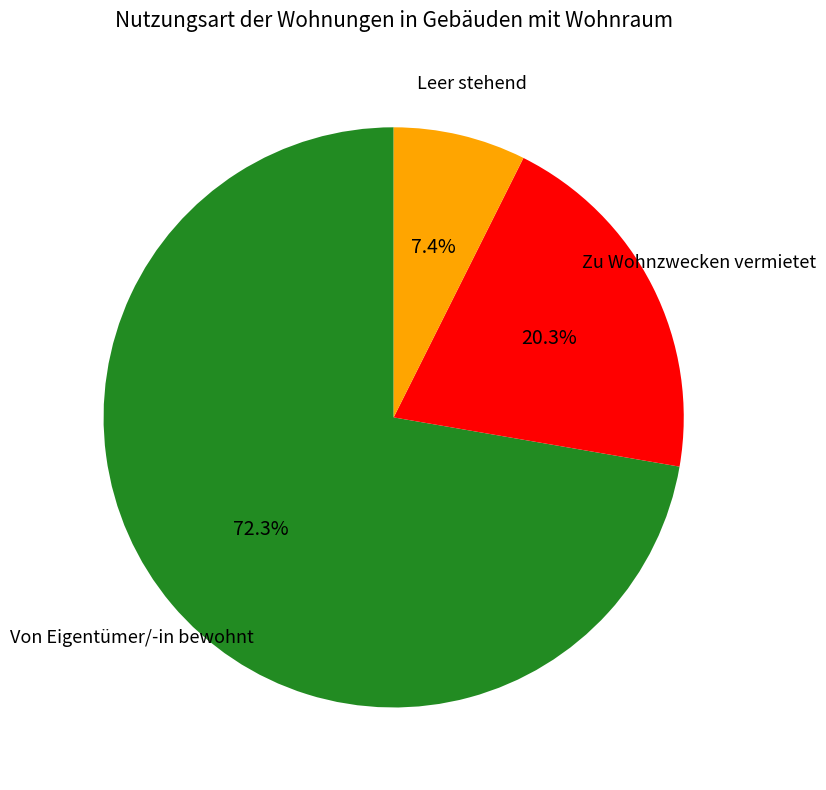

To the nearest percent, what portion does Leer stehend represent?

7%